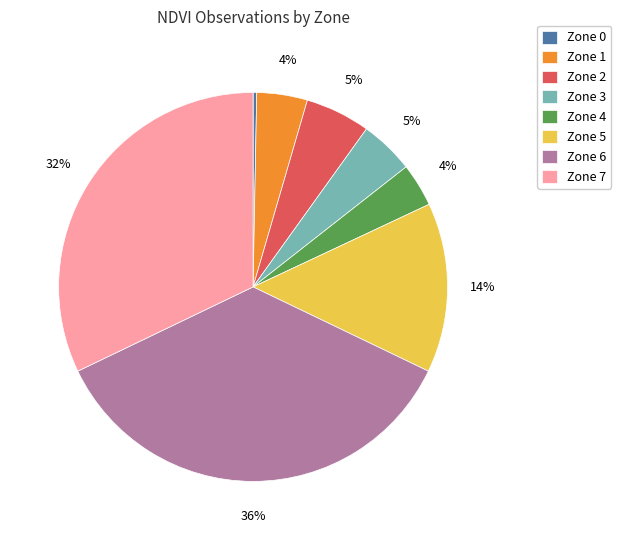

To the nearest percent, what is the combined percentage of Zone 5 and Zone 4?

18%